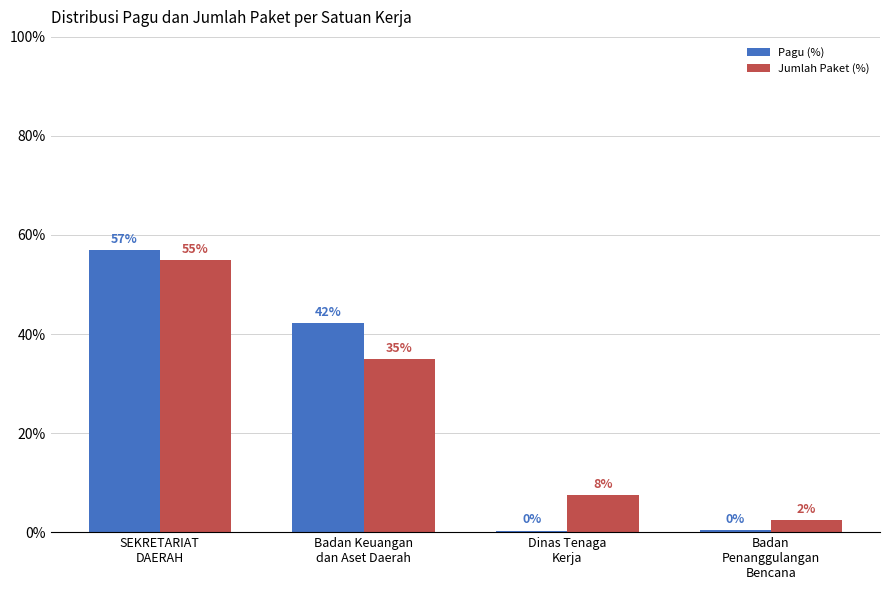

How many series are shown in this chart?

2